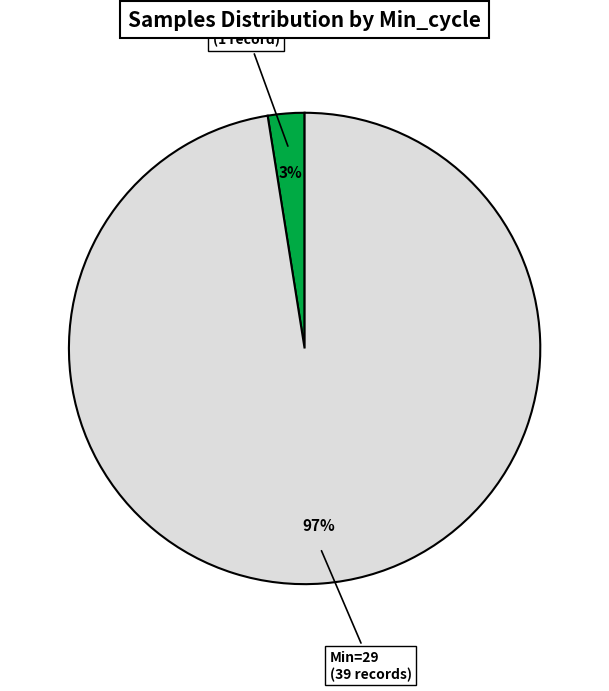

What percentage is the Min=23 (1 record) slice, to the nearest percent?

3%